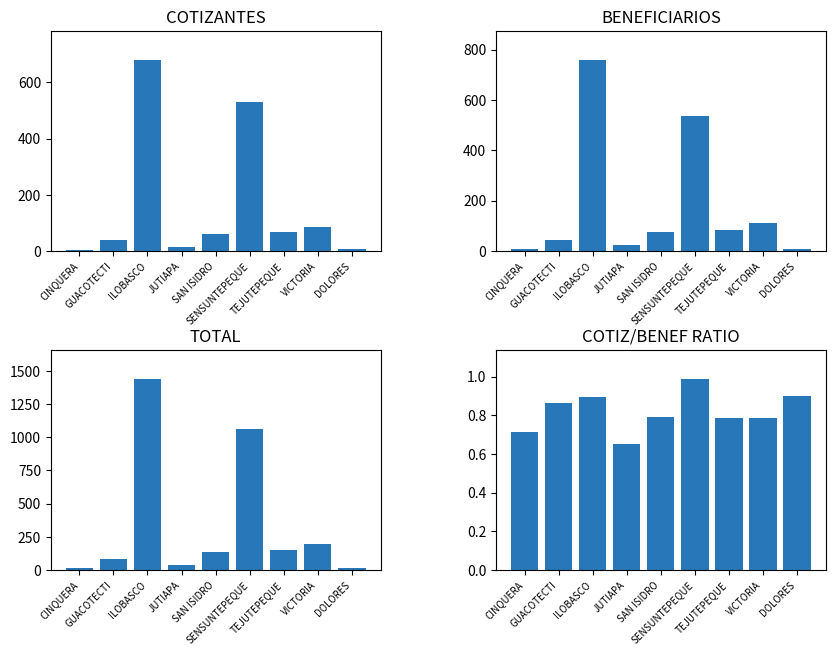

What is the value of the BENEFICIARIOS bar at the 5th from the left?

76.0